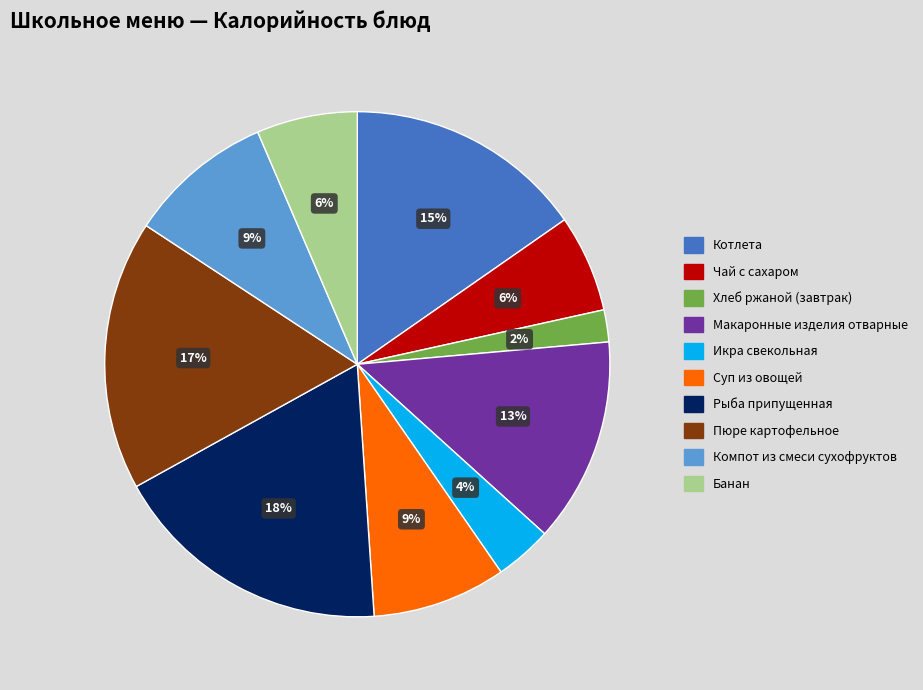

What is the largest slice in the pie chart?

Рыба припущенная